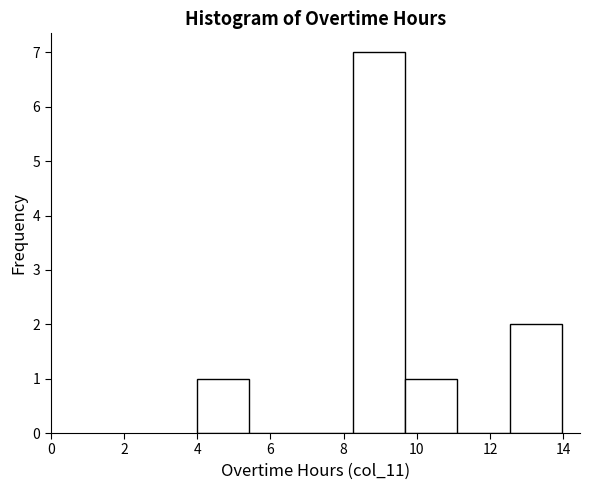

Reading left to right, list every bar in this chart as the range it spans on the x-axis followed by its height. Neither the bar edges nor the heights are printed on the chart, so give them approximately, as read against the axes.

4.0 to 5.4: 1
5.4 to 6.8: 0
6.8 to 8.2: 0
8.2 to 9.6: 7
9.6 to 11.2: 1
11.2 to 12.6: 0
12.6 to 14.0: 2